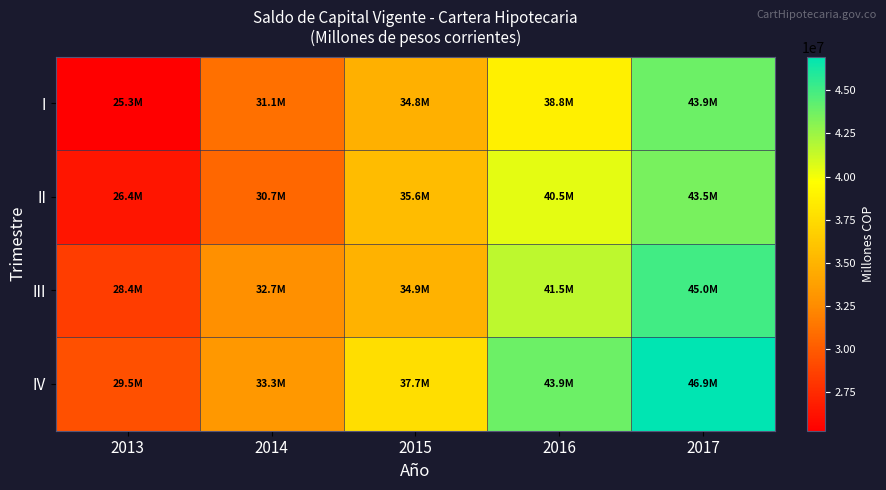

Which category has the lowest value across all series?

2013